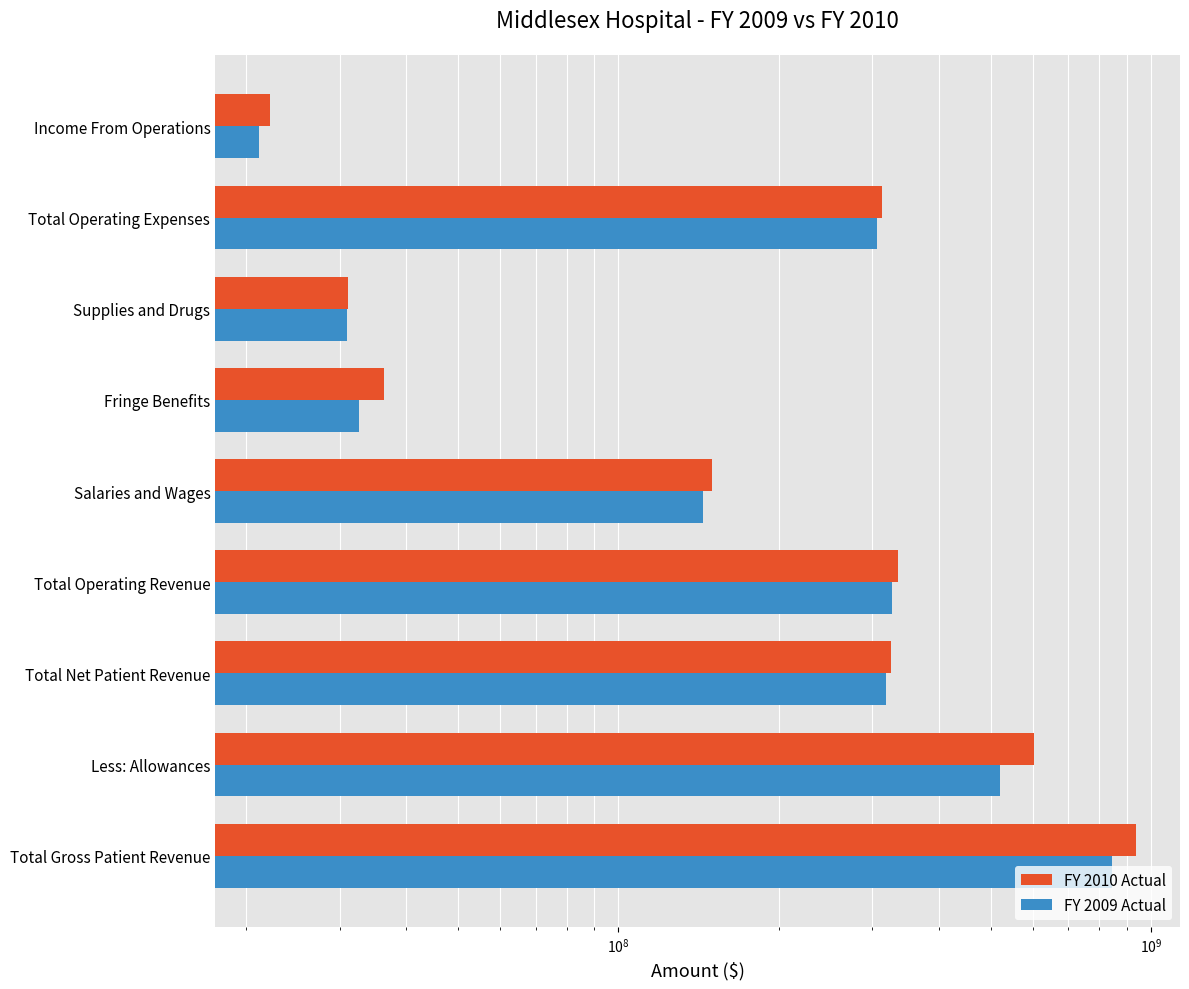

What are all the series names shown in the legend?

FY 2010 Actual, FY 2009 Actual